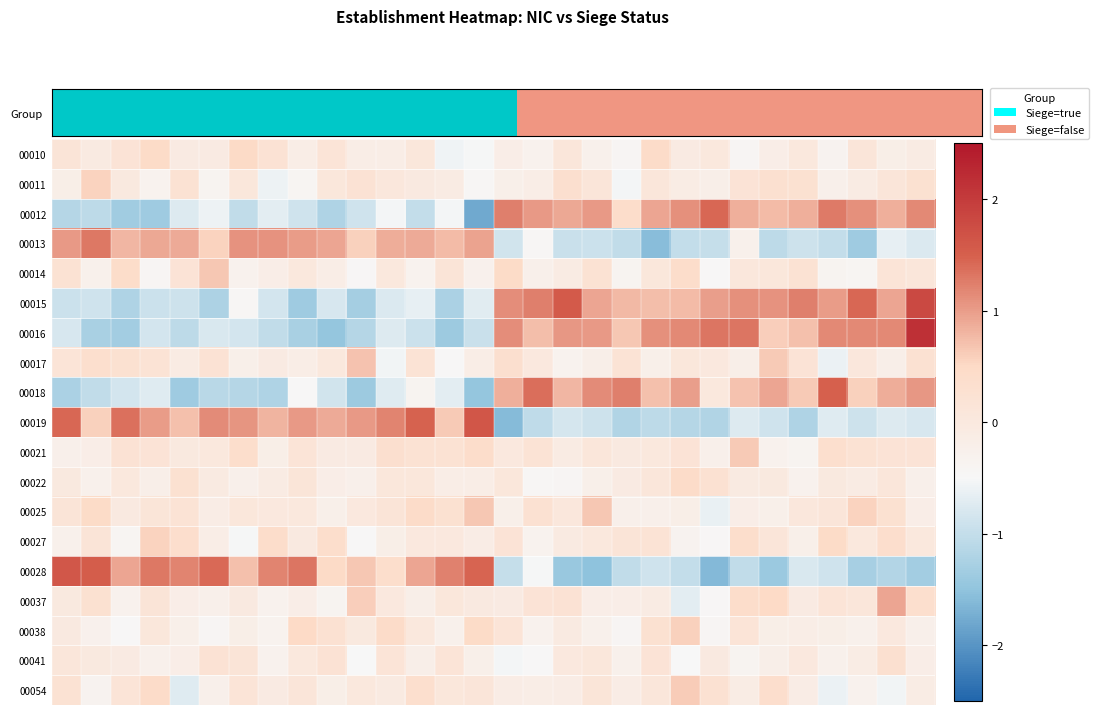

Reading right to left, extract all data points from this chart.

00010: -0.1	-0.2	0.1	-0.3	0.0	-0.2	-0.4	0.0	-0.1	0.4	-0.4	-0.3	0.1	-0.3	-0.2	-0.5	-0.6	0.1	-0.1	-0.1	0.2	-0.1	0.2	0.5	-0.1	-0.1	0.5	0.2	-0.0	0.1
00011: 0.3	0.1	-0.1	-0.3	0.3	0.3	0.2	-0.2	-0.1	0.1	-0.5	0.1	0.3	-0.1	-0.2	-0.4	-0.1	-0.0	0.1	0.2	0.1	-0.4	-0.6	0.1	-0.4	0.2	-0.3	-0.0	0.6	-0.2
00012: 1.2	0.8	1.1	1.3	0.8	0.8	0.8	1.4	1.1	0.9	0.4	1.0	0.9	1.0	1.2	-1.8	-0.5	-1.0	-0.5	-0.9	-1.2	-0.9	-0.7	-1.0	-0.6	-0.8	-1.4	-1.3	-1.1	-1.1
00013: -0.8	-0.7	-1.4	-1.0	-0.9	-1.1	-0.3	-1.0	-1.0	-1.6	-1.0	-0.9	-0.9	-0.4	-0.9	1.0	0.8	0.9	0.9	0.6	0.9	1.0	1.1	1.1	0.6	0.9	0.9	0.8	1.3	1.0
00014: 0.1	0.2	-0.4	-0.4	0.2	0.1	0.1	-0.5	0.4	0.1	-0.4	0.2	-0.1	-0.2	0.5	-0.3	0.1	-0.3	0.0	-0.5	-0.2	0.0	-0.2	-0.3	0.7	0.2	-0.4	0.4	-0.3	0.2
00015: 1.8	0.9	1.4	1.0	1.2	1.1	1.1	1.0	0.8	0.7	0.8	0.9	1.6	1.2	1.1	-0.7	-1.2	-0.7	-0.8	-1.3	-0.8	-1.4	-0.9	-0.4	-1.2	-0.9	-0.9	-1.2	-0.9	-0.9
00016: 2.2	1.2	1.2	1.2	0.7	0.6	1.3	1.3	1.2	1.1	0.7	1.0	1.0	0.7	1.1	-0.9	-1.4	-0.9	-0.7	-1.1	-1.5	-1.3	-1.0	-0.9	-0.8	-1.1	-0.9	-1.3	-1.3	-0.8
00017: 0.3	-0.2	0.1	-0.6	0.2	0.6	-0.2	0.0	0.1	-0.2	0.2	-0.2	-0.3	0.0	0.3	-0.1	-0.5	0.2	-0.6	0.7	0.0	-0.1	-0.1	-0.2	0.2	-0.1	0.2	0.3	0.3	0.2
00018: 1.0	0.9	0.6	1.5	0.6	0.9	0.7	0.0	1.0	0.7	1.2	1.1	0.8	1.4	0.9	-1.5	-0.7	-0.4	-0.7	-1.4	-0.9	-0.5	-1.2	-1.1	-1.1	-1.4	-0.7	-0.8	-1.0	-1.2
00019: -0.8	-0.8	-0.9	-0.7	-1.2	-0.9	-0.7	-1.2	-1.1	-1.1	-1.2	-0.9	-0.8	-1.0	-1.6	1.6	0.6	1.5	1.2	1.0	0.9	1.0	0.8	1.1	1.1	0.7	1.0	1.3	0.6	1.4
00021: 0.2	0.2	0.2	0.3	-0.4	-0.3	0.6	-0.2	0.2	0.0	-0.0	0.1	-0.1	0.2	0.0	0.4	0.2	0.2	0.3	-0.1	-0.1	0.2	-0.2	0.4	0.0	-0.0	0.2	0.2	-0.2	-0.2
00022: -0.2	0.1	-0.1	-0.0	-0.3	-0.0	-0.0	0.3	0.4	0.1	-0.1	-0.2	-0.4	-0.4	0.1	-0.1	-0.2	0.1	0.1	-0.2	-0.2	0.1	-0.1	-0.2	-0.0	0.3	-0.2	0.0	-0.3	-0.0
00025: -0.2	0.3	0.6	0.1	0.0	-0.2	-0.2	-0.6	-0.2	-0.3	-0.2	0.7	0.1	0.3	-0.2	0.6	0.3	0.4	0.1	0.0	-0.2	0.0	0.0	0.1	-0.1	0.2	0.1	-0.0	0.5	0.2
00027: 0.0	0.4	0.0	0.5	-0.2	0.1	0.4	-0.5	-0.3	0.2	0.2	0.0	-0.0	-0.3	0.2	-0.1	0.0	0.0	-0.2	-0.5	0.4	-0.0	0.4	-0.5	-0.1	0.4	0.5	-0.4	0.1	-0.3
00028: -1.3	-1.2	-1.3	-0.9	-0.8	-1.4	-1.0	-1.6	-1.0	-0.9	-1.0	-1.5	-1.4	-0.5	-1.0	1.5	1.2	0.9	0.4	0.6	0.5	1.3	1.2	0.7	1.4	1.2	1.3	0.9	1.5	1.6
00037: 0.3	0.9	0.1	0.2	-0.1	0.5	0.4	-0.5	-0.7	-0.1	-0.2	-0.2	0.2	0.2	-0.1	-0.0	0.1	-0.2	0.0	0.6	-0.4	-0.2	-0.3	-0.0	-0.2	-0.2	0.2	-0.3	0.3	-0.0
00038: -0.2	0.0	-0.3	-0.2	-0.1	-0.2	0.2	-0.4	0.6	0.3	-0.4	-0.3	-0.1	-0.3	0.2	0.5	-0.3	0.0	0.4	-0.0	0.3	0.5	-0.3	-0.2	-0.4	-0.2	0.1	-0.5	-0.3	-0.0
00041: -0.2	0.3	-0.1	-0.3	0.0	-0.2	-0.4	-0.0	-0.5	0.2	-0.3	0.1	0.0	-0.5	-0.5	-0.2	0.2	-0.2	0.2	-0.5	0.2	0.0	-0.3	0.2	0.2	-0.2	-0.3	-0.1	-0.0	0.1
00054: -0.1	-0.6	-0.3	-0.6	-0.1	0.4	-0.1	0.3	0.6	0.1	-0.1	0.1	-0.1	-0.1	-0.1	0.1	0.1	0.4	-0.0	0.0	-0.2	0.1	-0.1	0.2	-0.2	-0.7	0.4	0.2	-0.3	0.3